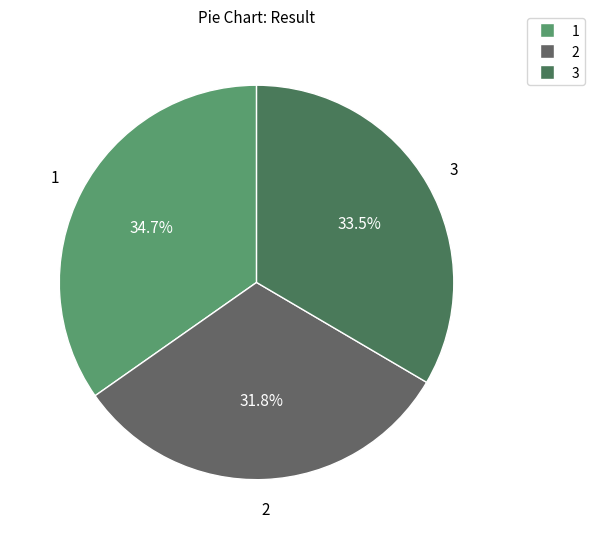

What is the smallest slice in the pie chart?

2